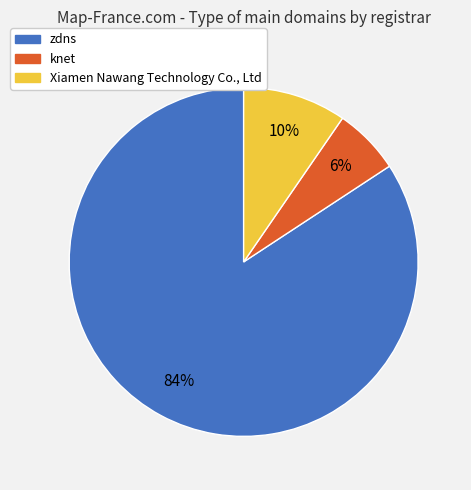

How many slices are in this pie chart?

3